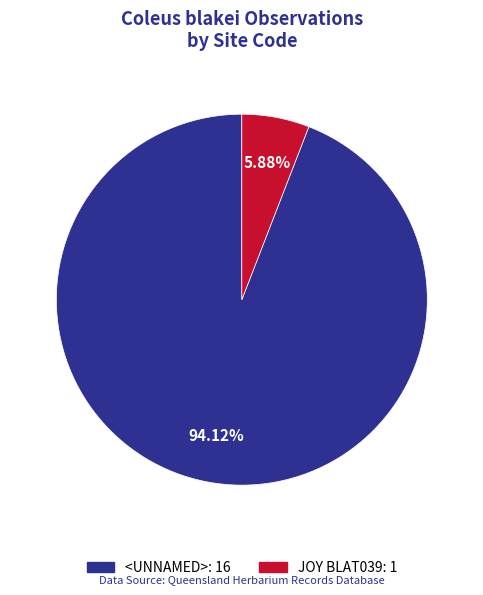

Rank the categories by value from lowest to highest.

JOY BLAT039, <UNNAMED>